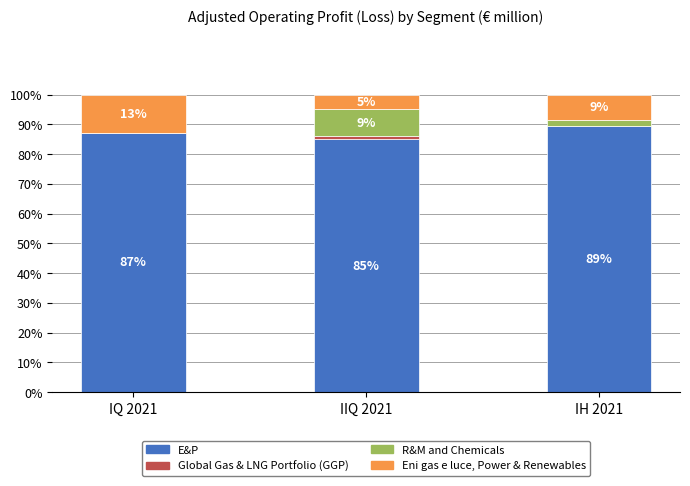

What is the maximum value for E&P?

89.4